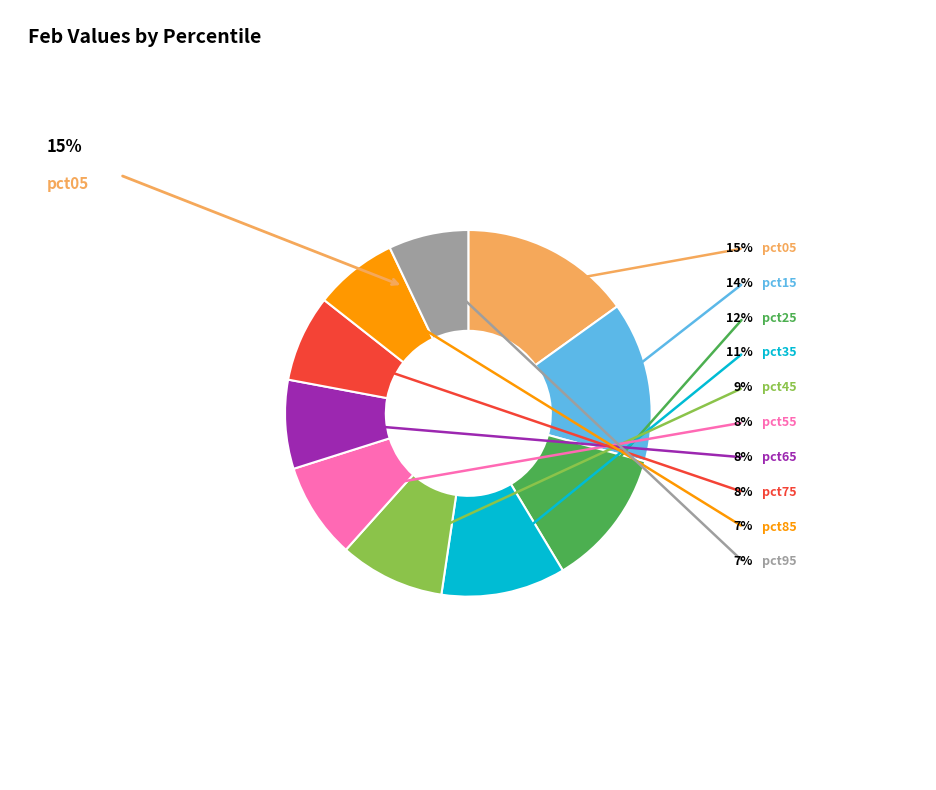

Does any single category account for the majority?

No